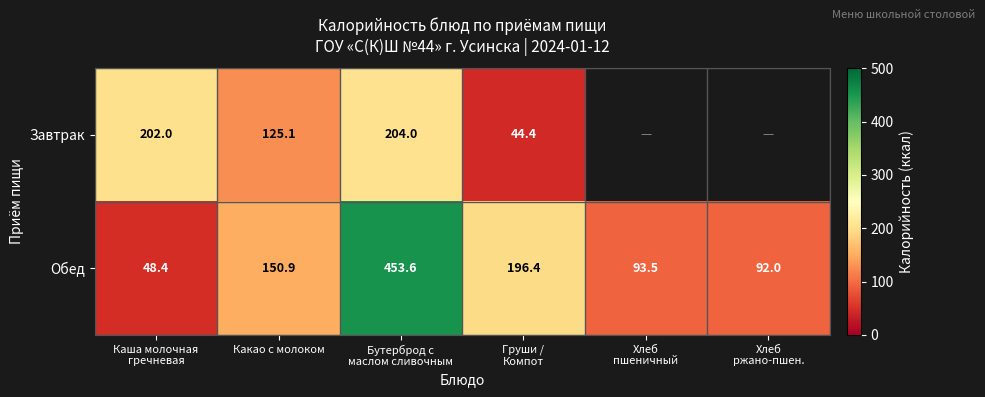

What is the difference between the maximum and minimum values in the Обед series?

405.2